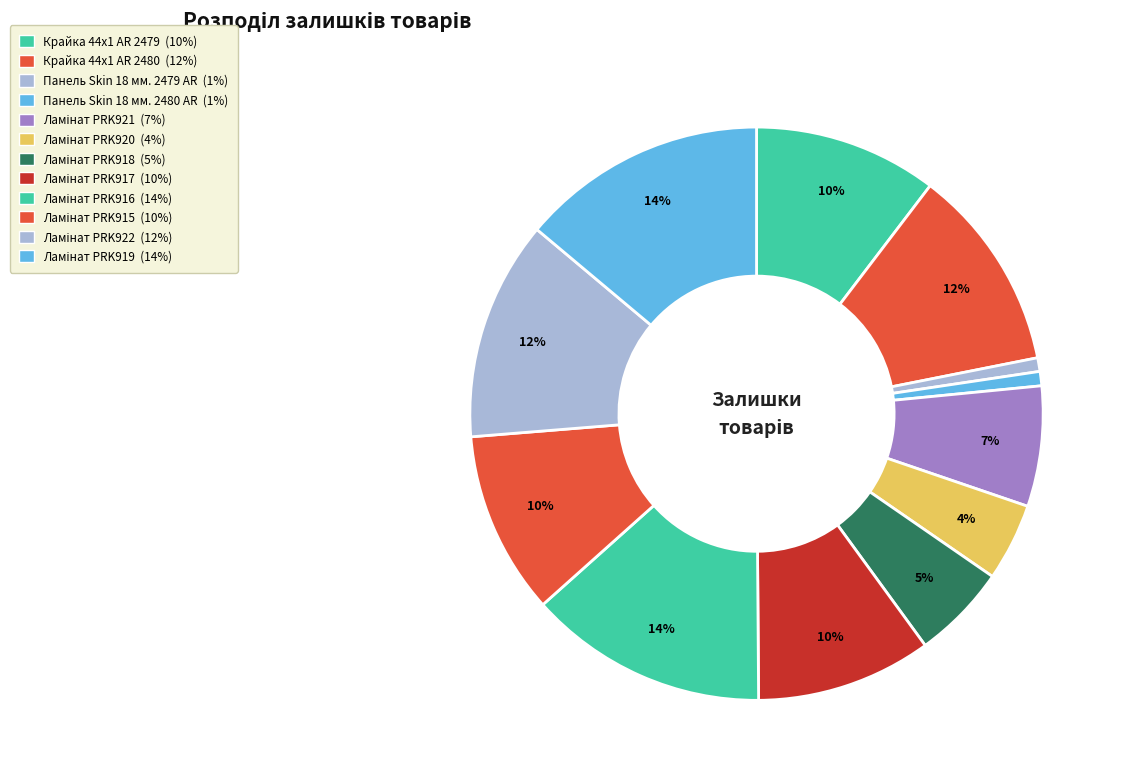

How many slices are in this pie chart?

12